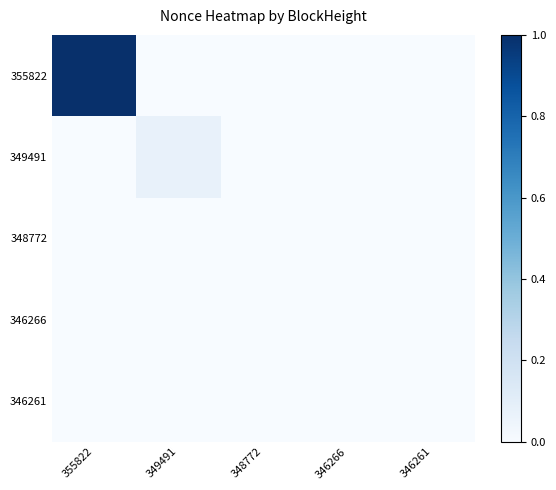

List the series in order of their peak value, lowest first.

348772, 346266, 346261, 349491, 355822